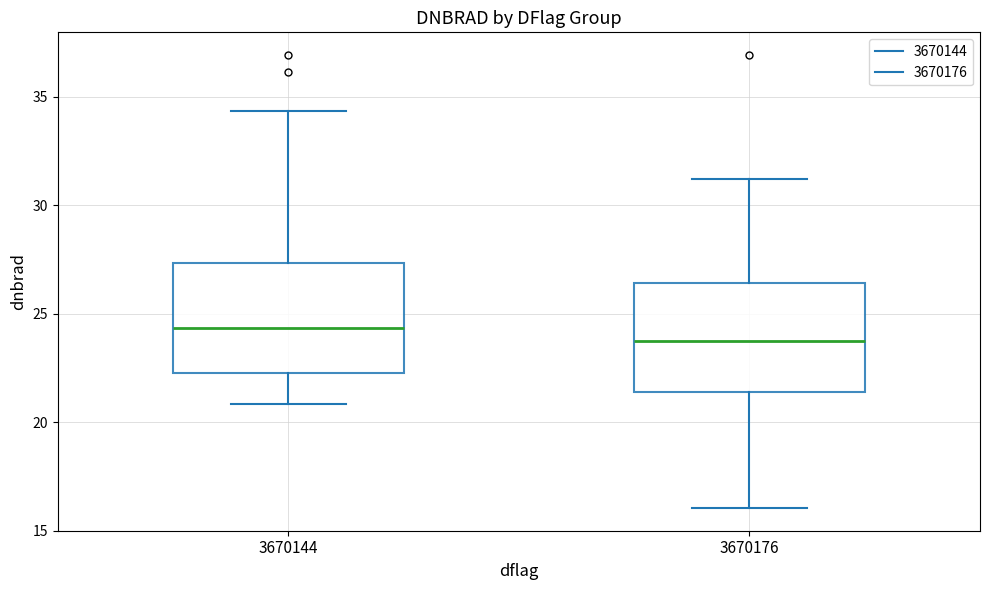

Where does the median line of the box at x = 3670144 sit on the y-axis? The values are not printed on the chart, so give them approximately, as read against the axis.

24.5